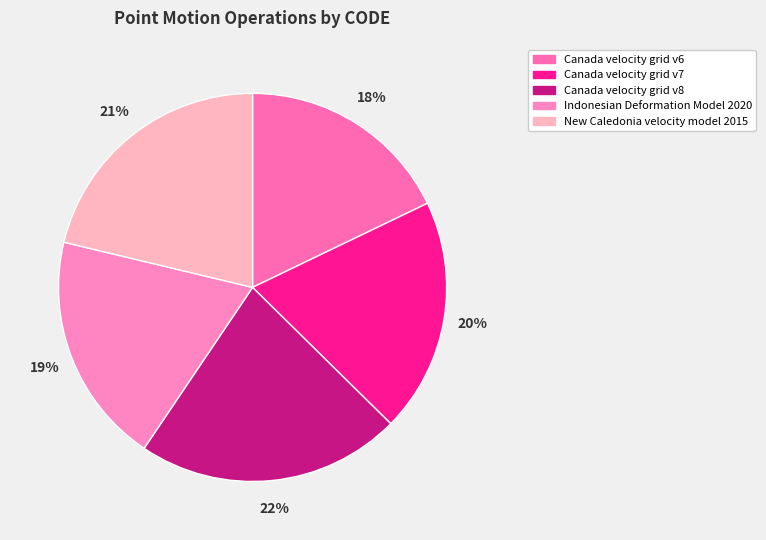

Which slice is the smallest?

Canada velocity grid v6